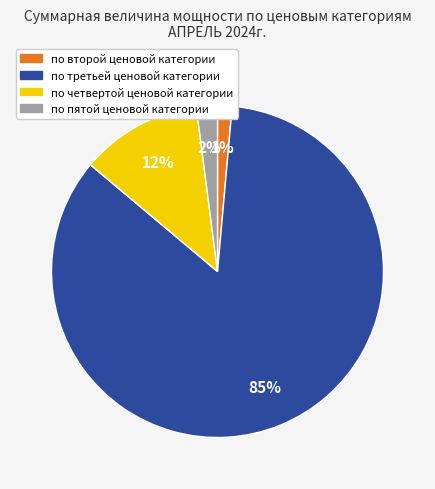

True or false: по третьей ценовой категории accounts for 85% of the total.

True